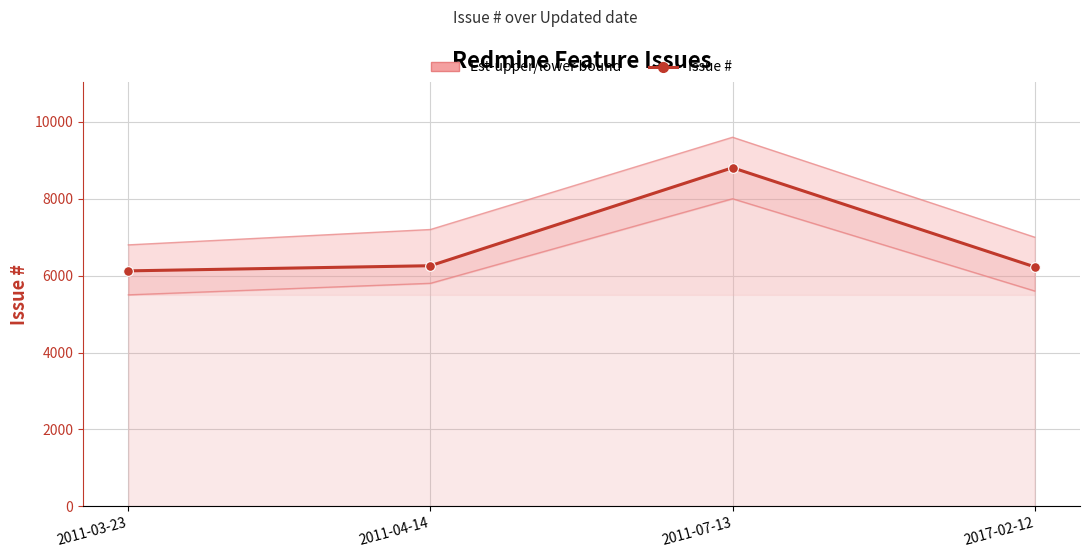

Is it true that Est-lower bound equals 5500 at 2011-03-23?

True